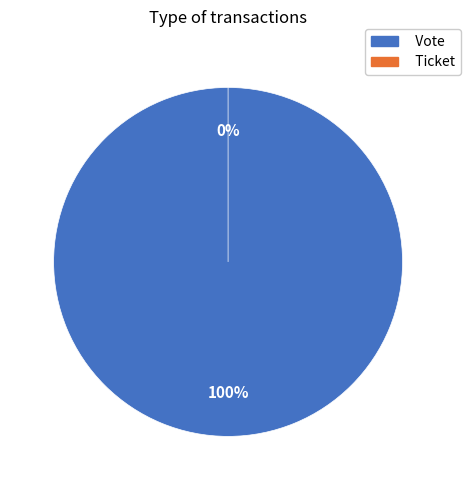

Which slice is the smallest?

Ticket